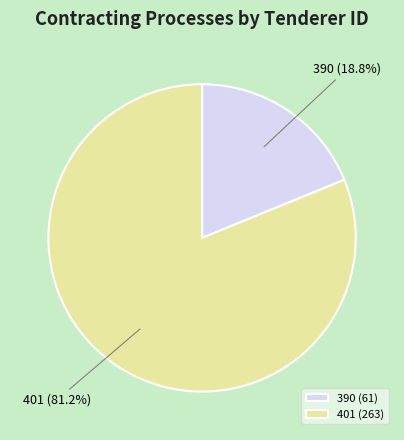

What is the total percentage of 390 and 401?

100.0%